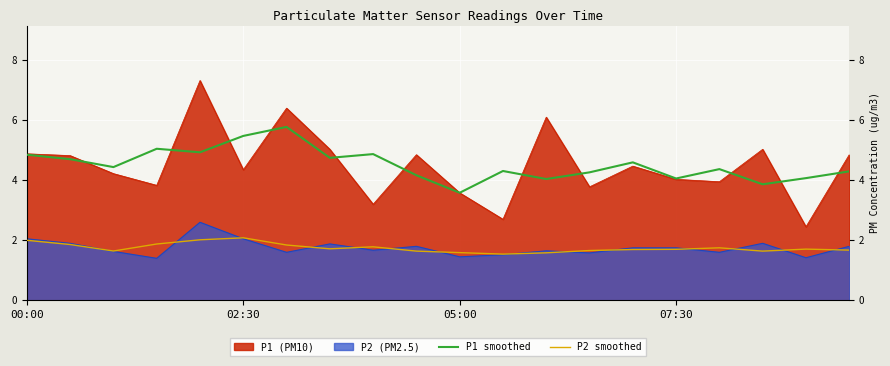

What is the minimum value shown in the chart?

1.4